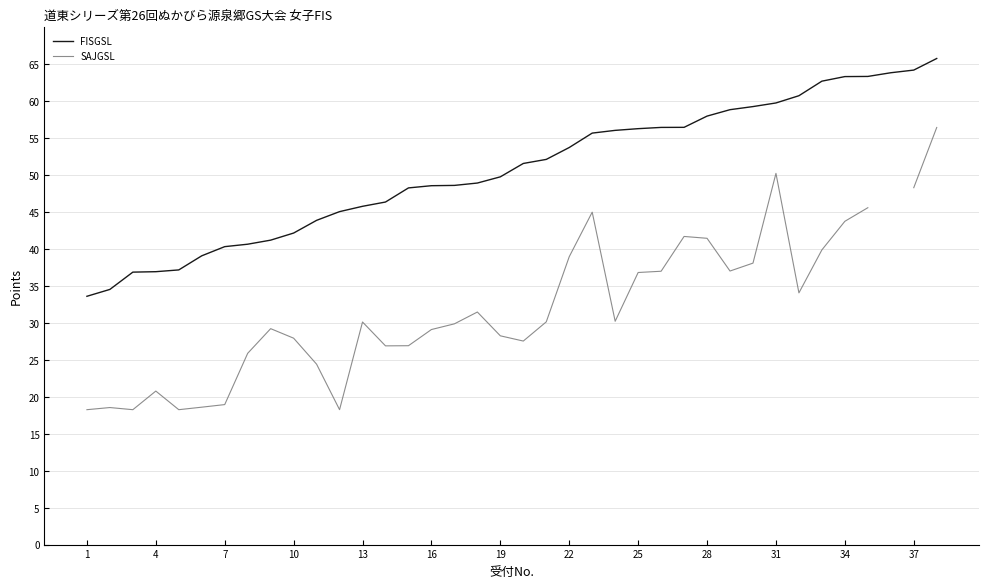

What is the lowest value of the FISGSL series?

33.6